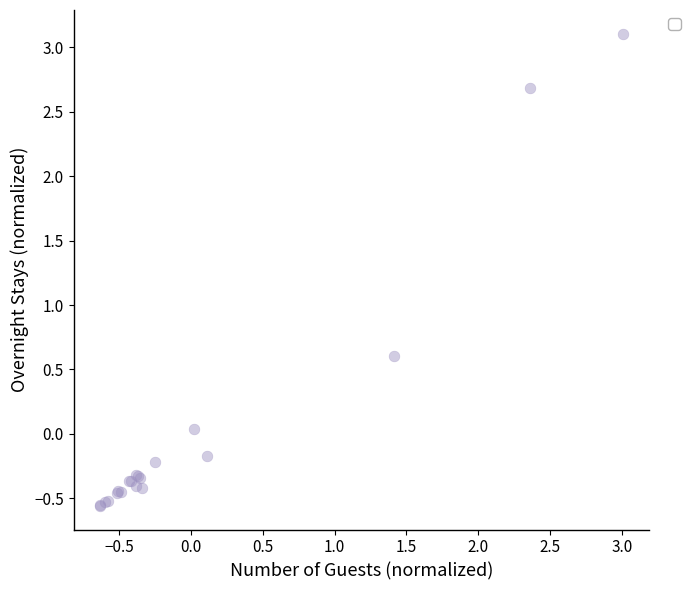

What Y value in the scatter plot is closest to 1?

0.6